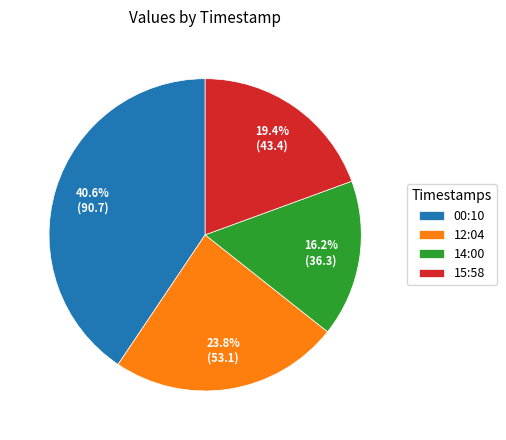

How many slices are in this pie chart?

4